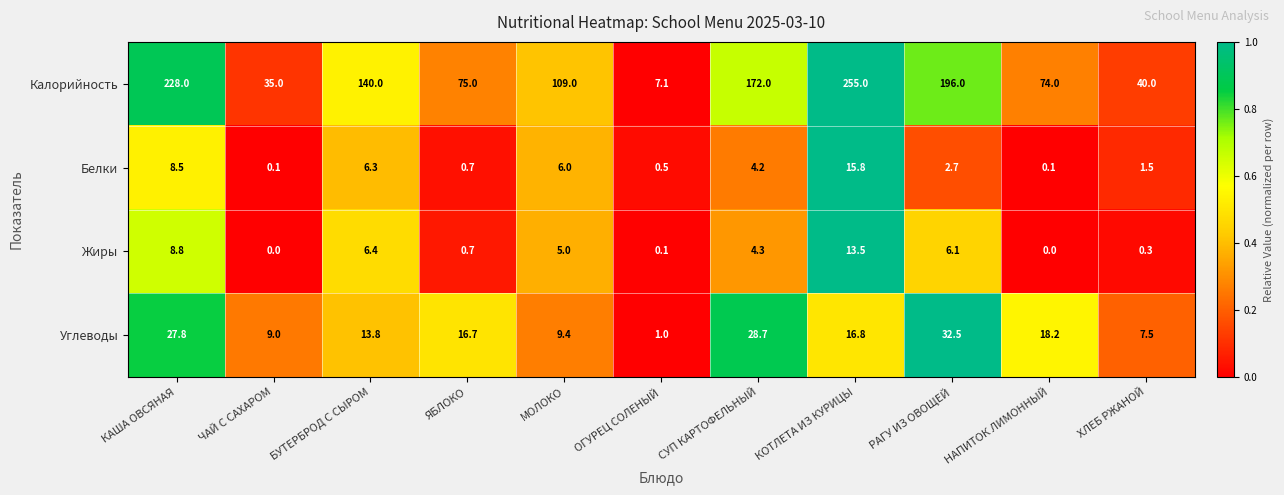

At which label does Жиры reach its peak?

КОТЛЕТА ИЗ КУРИЦЫ